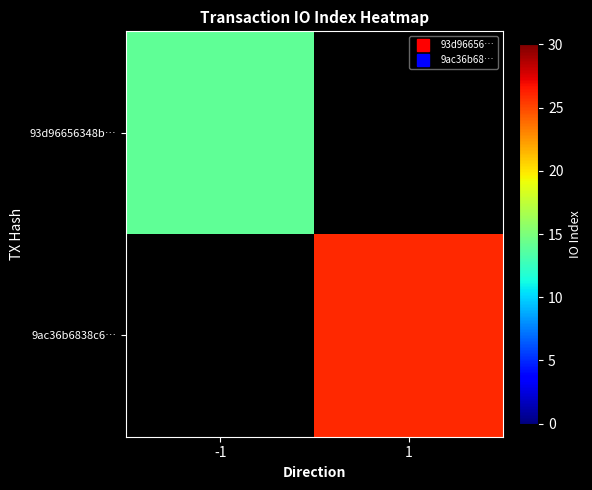

How many values in 93d96656348b… are above zero?

1